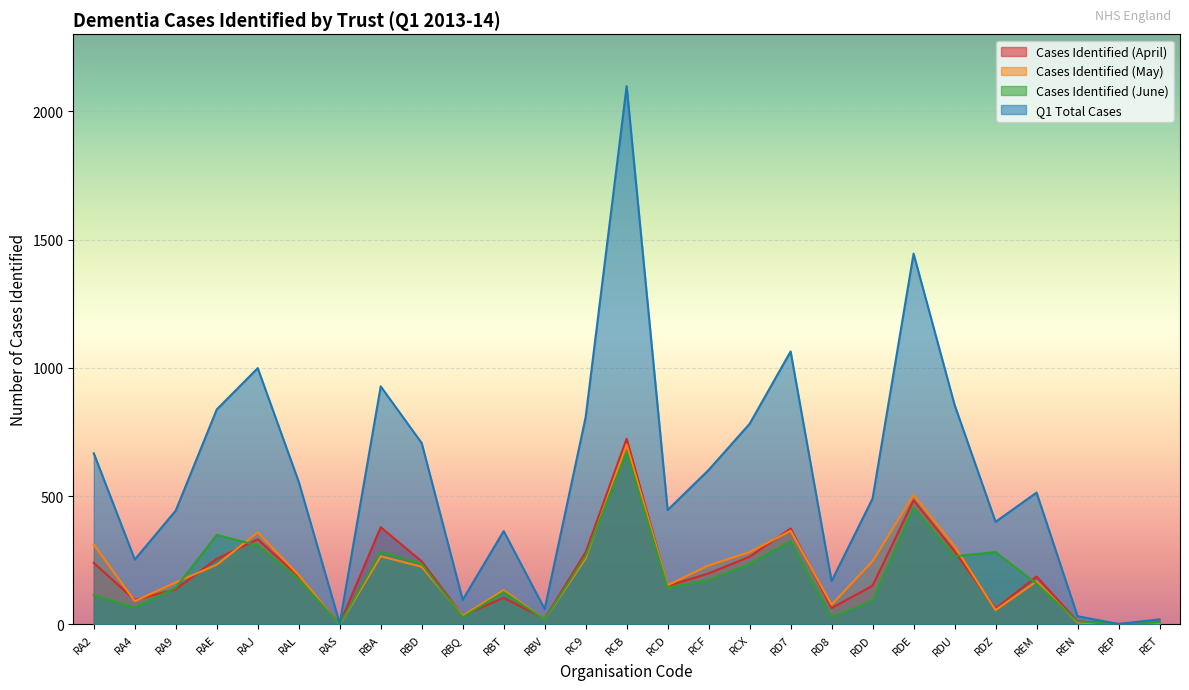

What is the highest value of the Q1 Total Cases series?

2098